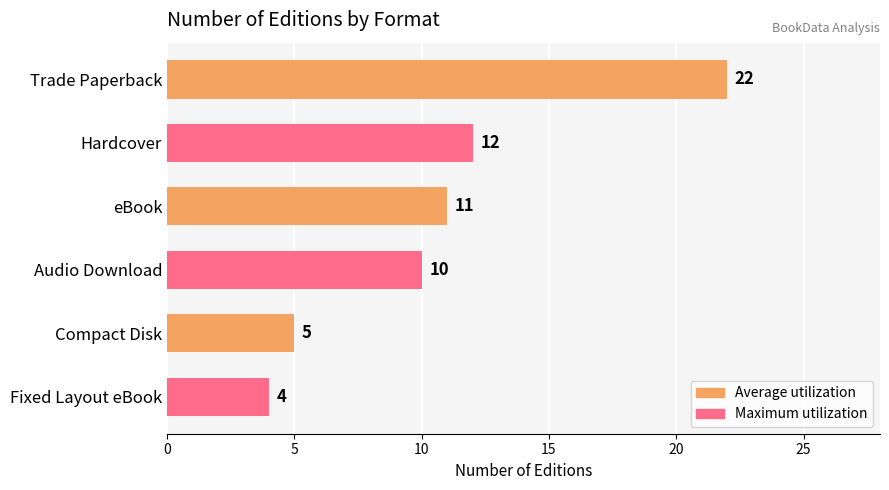

What is the average value?

11